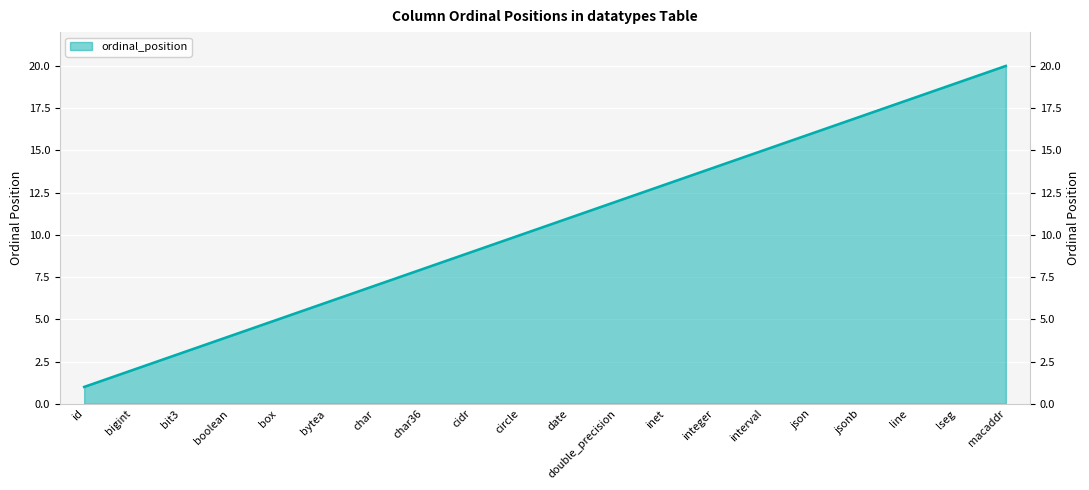

What is the minimum value shown in the chart?

1